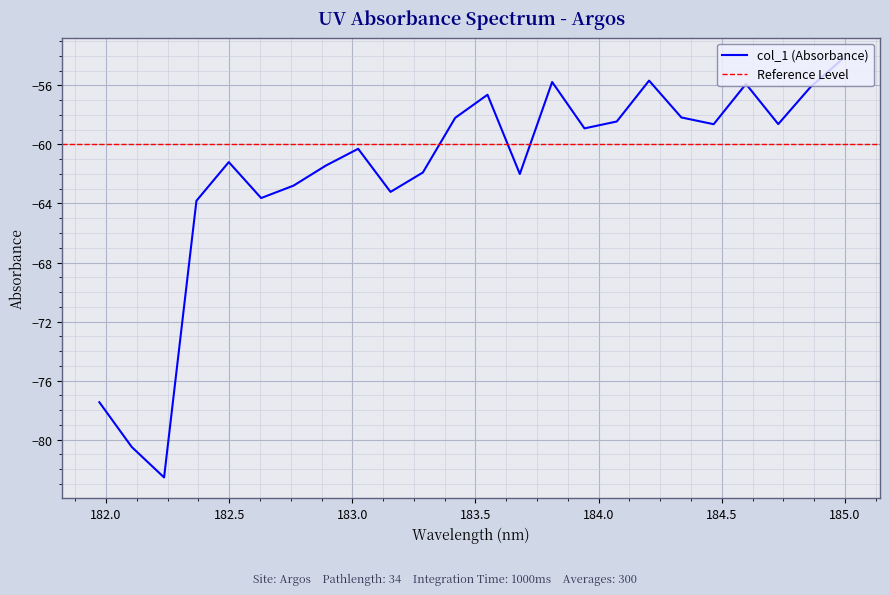

Where is the first local minimum?

182.2359681898